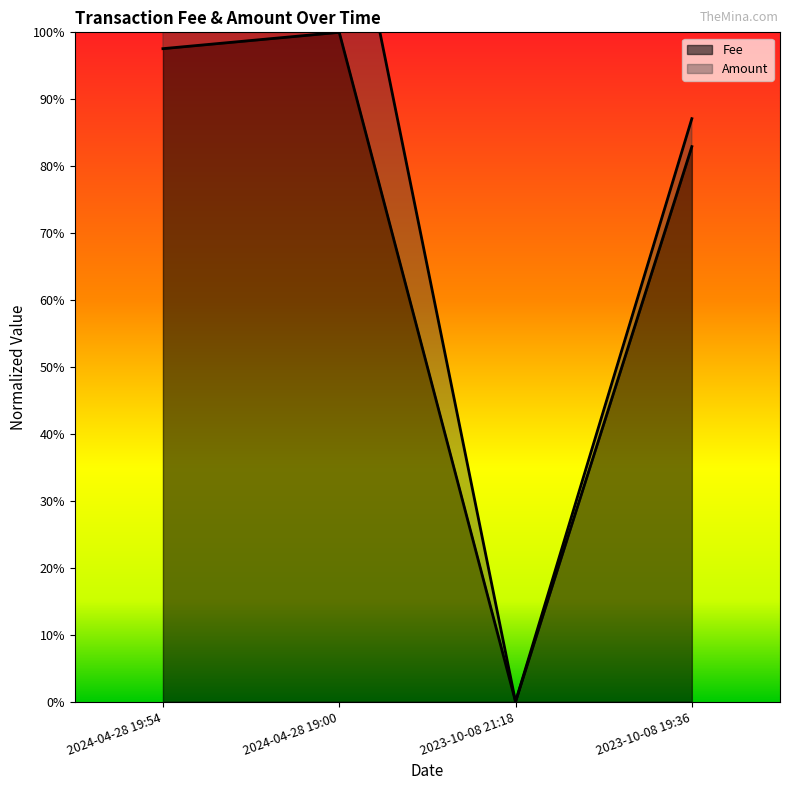

What is the label of the 1st point from the left?

2024-04-28 19:54